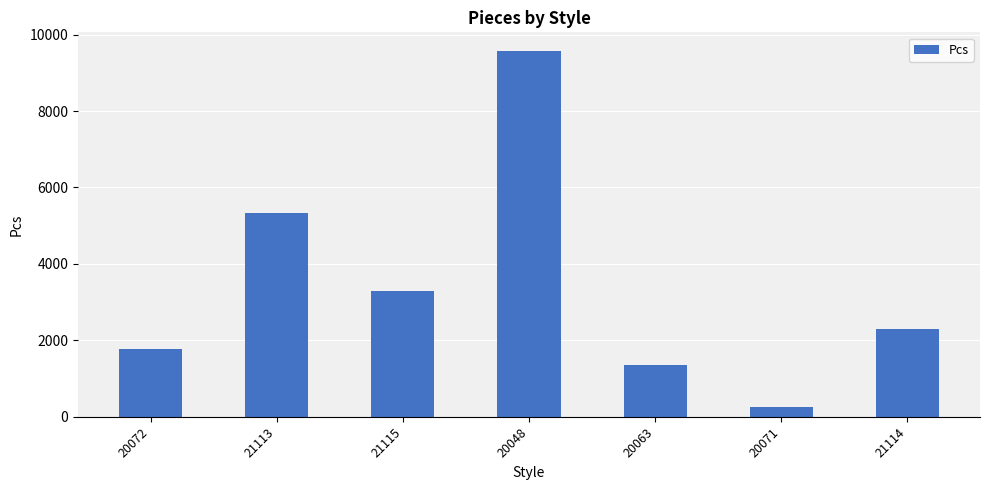

At which category does the chart reach its peak across all series?

20048